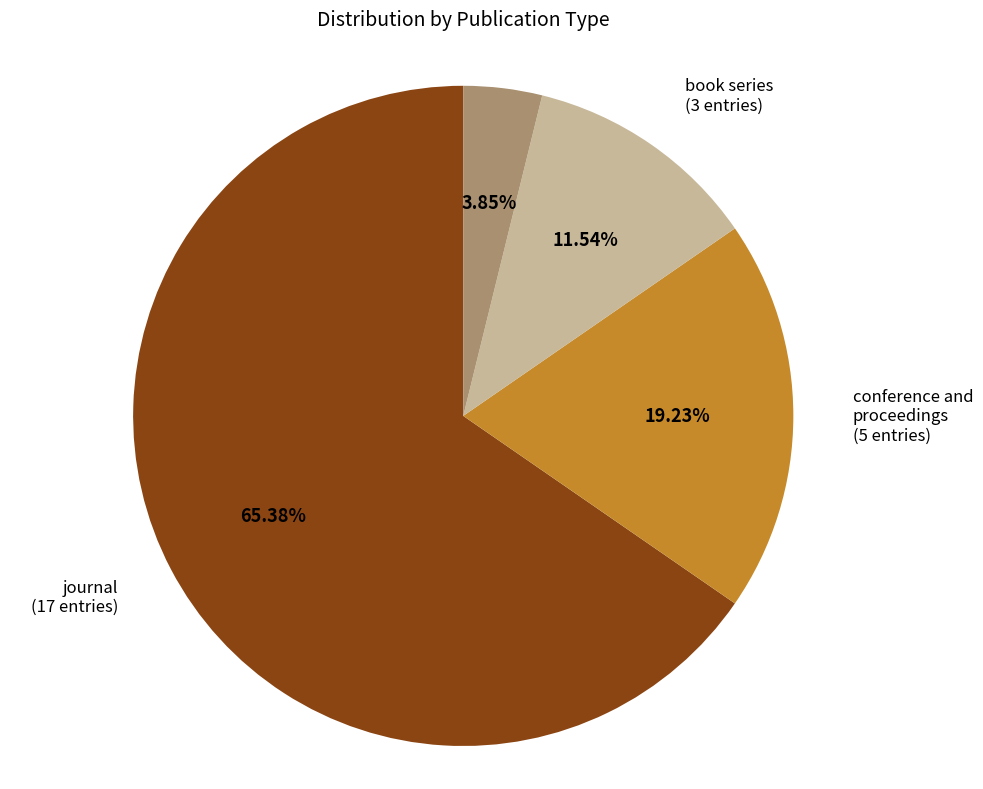

Does any single category account for the majority?

Yes